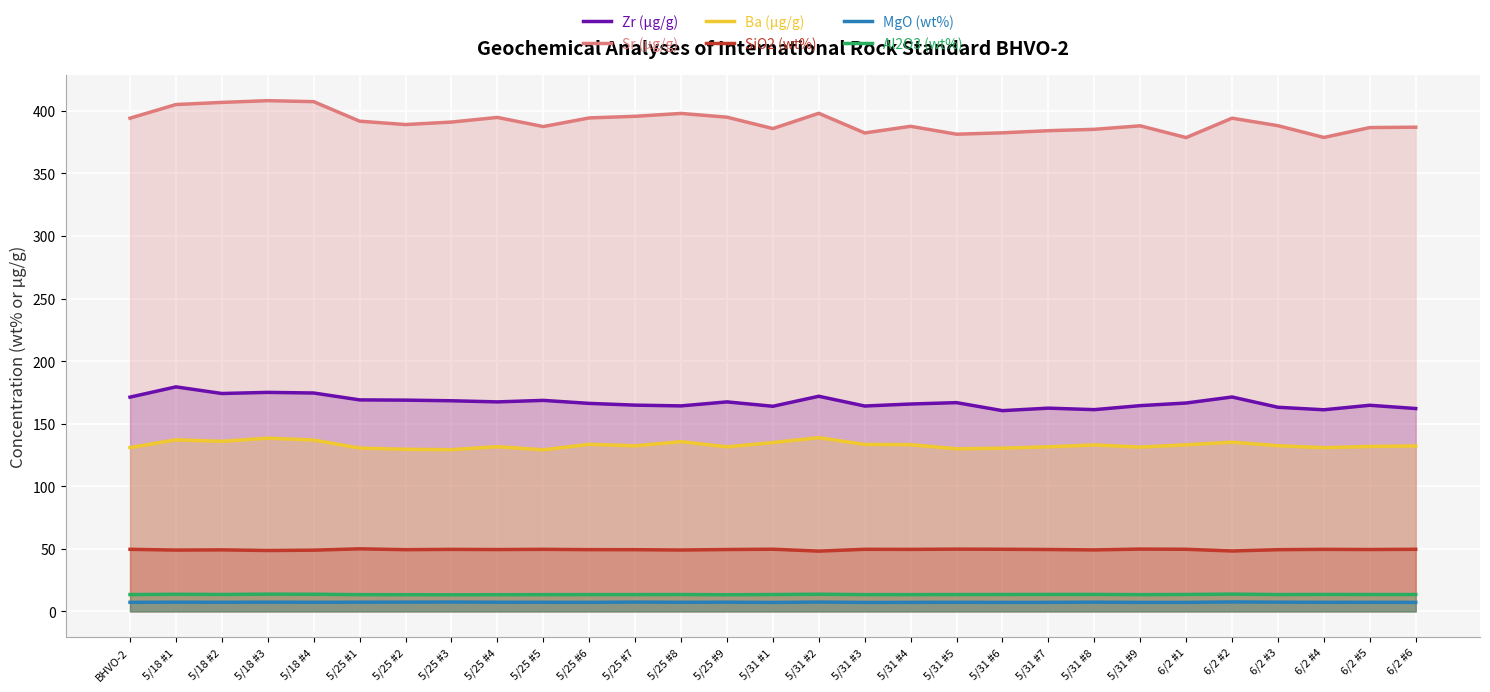

Reading right to left, extract all data points from this chart.

Zr (µg/g): 162.1	164.7	161.1	163.1	171.3	166.5	164.4	161.2	162.4	160.4	166.8	165.7	164.1	171.9	163.9	167.4	164.2	164.8	166.2	168.6	167.4	168.3	168.8	169.0	174.5	175.0	174.1	179.4	171.2
Sr (µg/g): 386.9	386.6	378.7	388.1	394.1	378.6	388.0	385.2	384.1	382.4	381.3	387.6	382.3	398.0	385.8	394.9	397.9	395.6	394.3	387.4	394.7	391.0	389.0	391.7	407.3	408.1	406.7	405.0	394.1
Ba (µg/g): 132.2	131.8	130.8	132.4	135.2	133.1	131.3	133.0	131.5	130.4	129.9	133.2	133.4	138.8	134.9	131.5	135.6	132.3	133.5	129.1	131.6	129.2	129.5	130.5	136.9	138.4	135.9	137.1	130.9
SiO2 (wt%): 49.6	49.4	49.6	49.3	48.2	49.6	49.8	49.1	49.5	49.6	49.8	49.5	49.6	48.1	49.7	49.4	49.0	49.3	49.3	49.6	49.4	49.5	49.3	50.0	48.9	48.6	49.2	49.0	49.6
MgO (wt%): 7.2	7.3	7.3	7.4	7.5	7.2	7.2	7.4	7.2	7.2	7.3	7.2	7.2	7.4	7.2	7.3	7.3	7.4	7.2	7.3	7.3	7.5	7.4	7.3	7.3	7.4	7.3	7.3	7.3
Al2O3 (wt%): 13.5	13.5	13.5	13.4	13.8	13.5	13.4	13.6	13.6	13.5	13.5	13.4	13.4	13.7	13.5	13.3	13.5	13.4	13.4	13.4	13.3	13.3	13.3	13.4	13.7	13.8	13.5	13.7	13.4